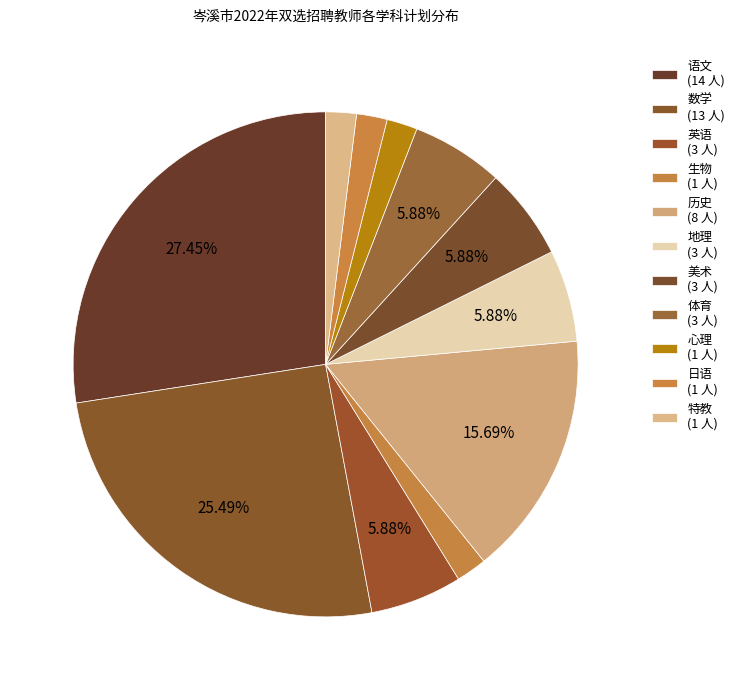

Count the number of slices in the pie.

11